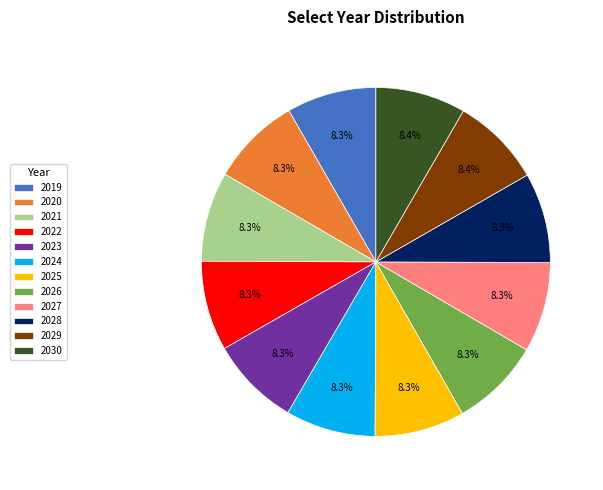

To the nearest percent, what portion does 2026 represent?

8%